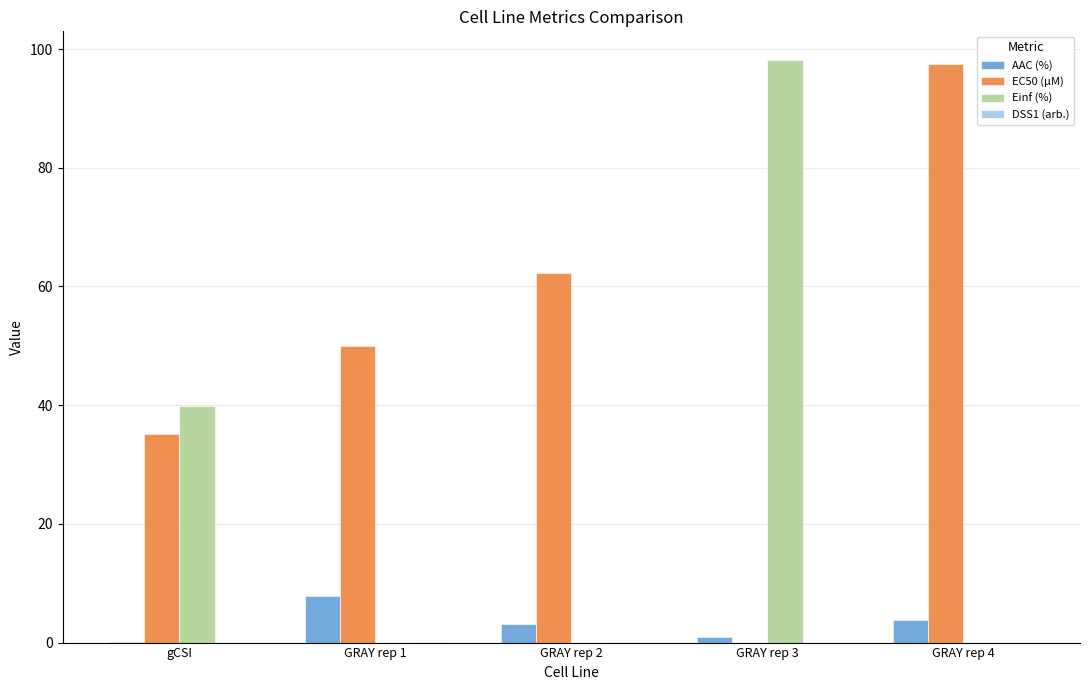

Between gCSI and GRAY rep 1, which series saw the biggest shift?

Einf (%)